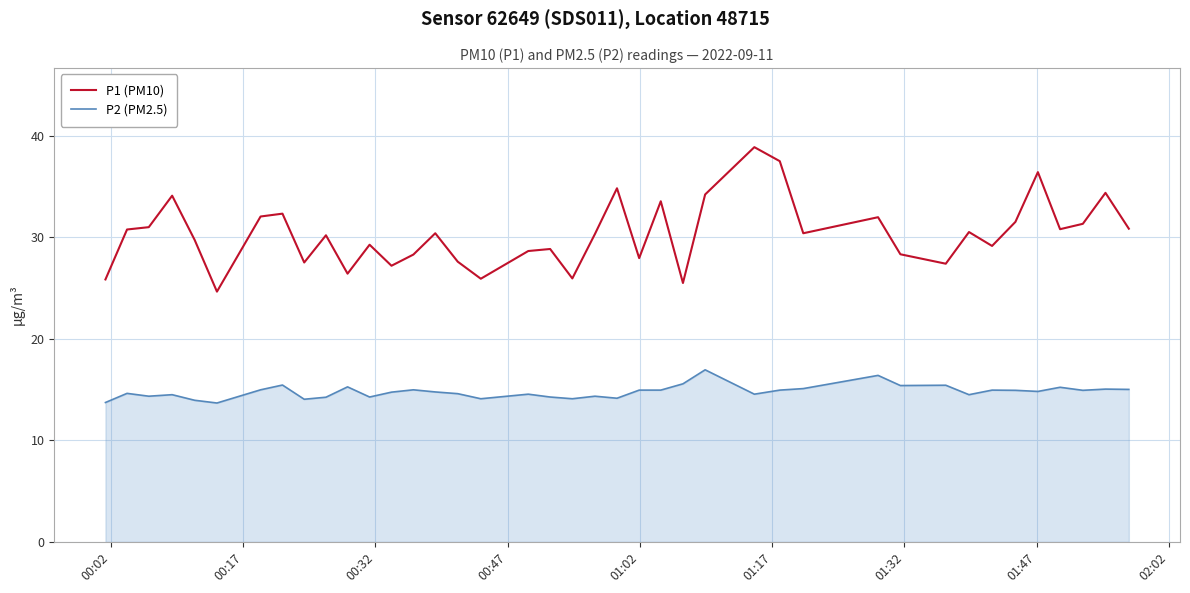

Which series has the largest total across all categories?

P1 (PM10)